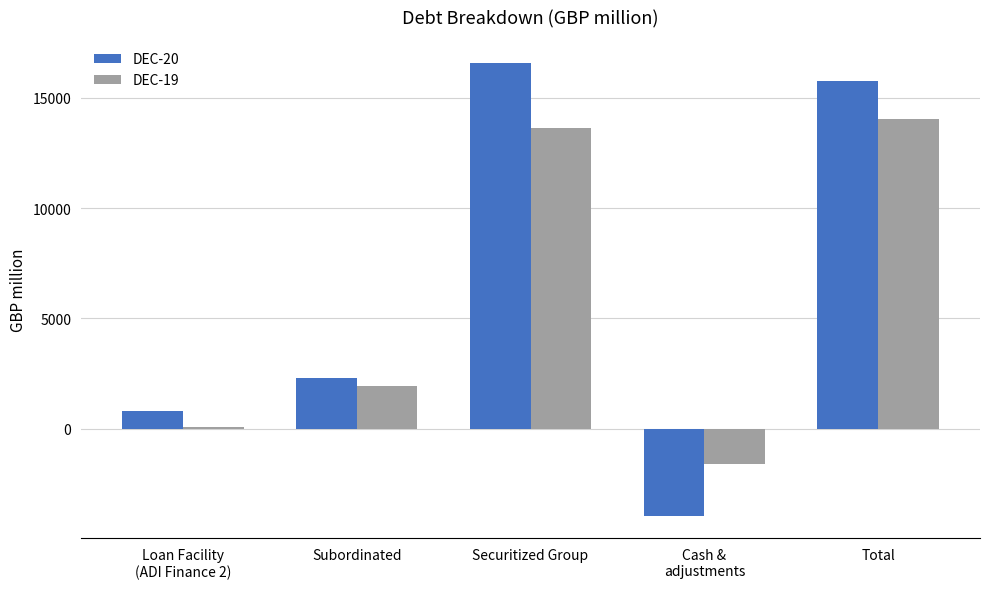

What is the total value across all series at Loan Facility
(ADI Finance 2)?

895